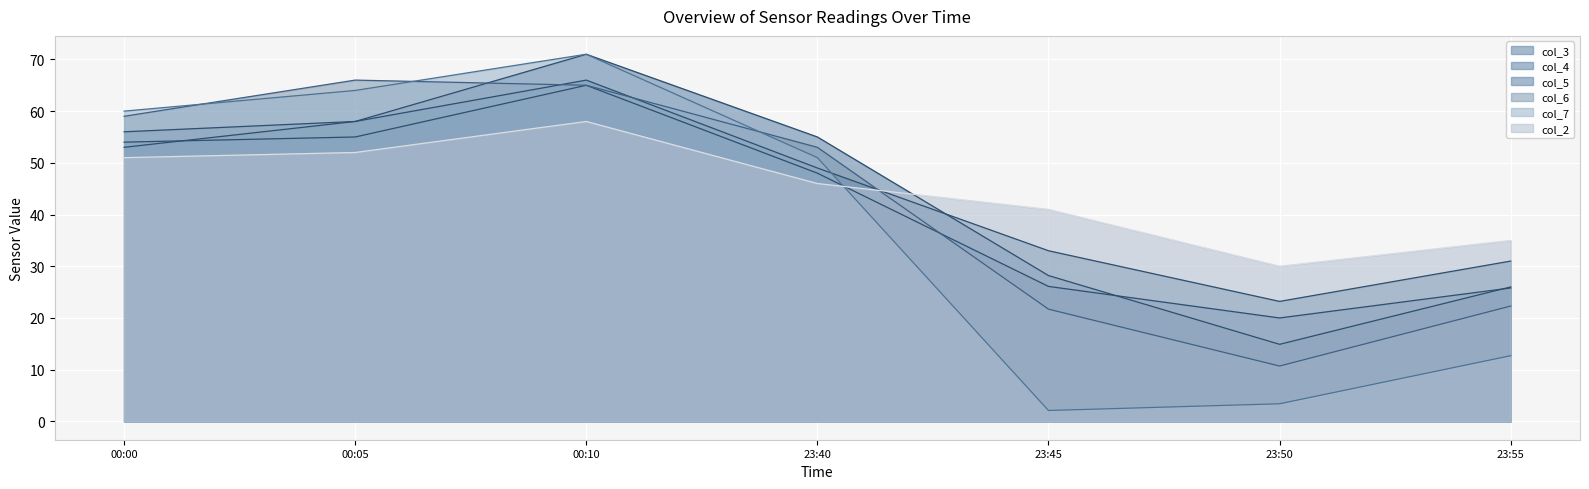

What is the difference between the col_2 values at 23:45 and 00:10?

17.0